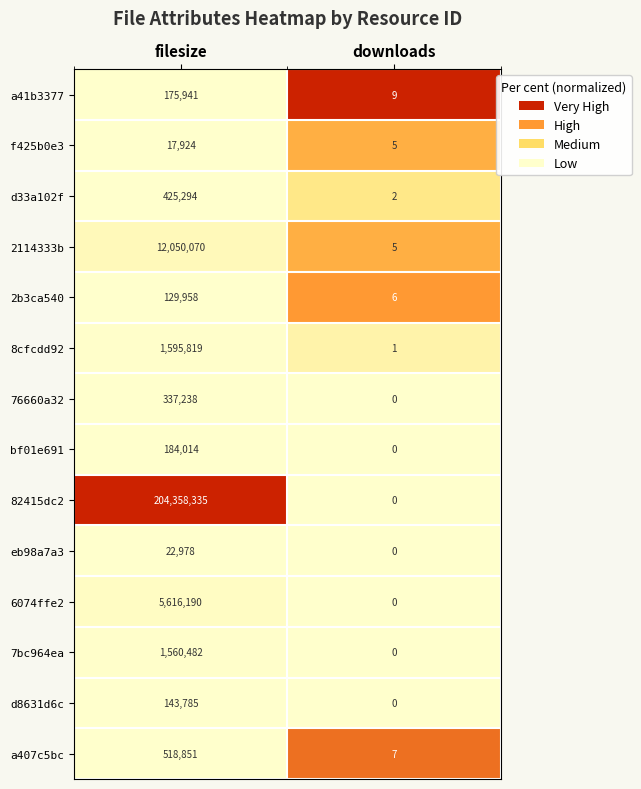

True or false: 2b3ca540 has a value of 129958 at filesize.

True